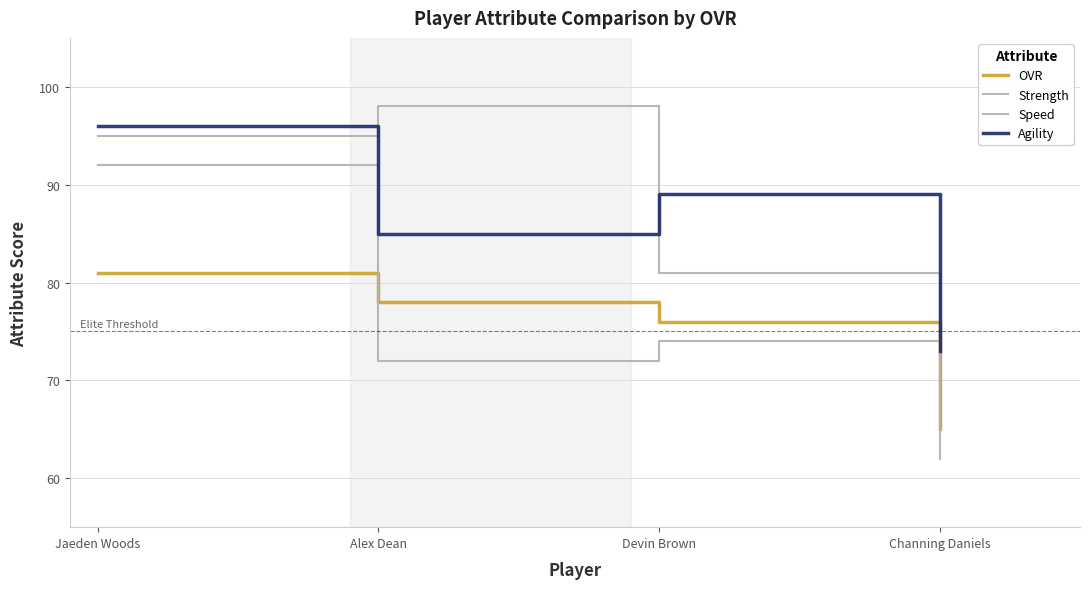

How many lines are shown in the chart?

4